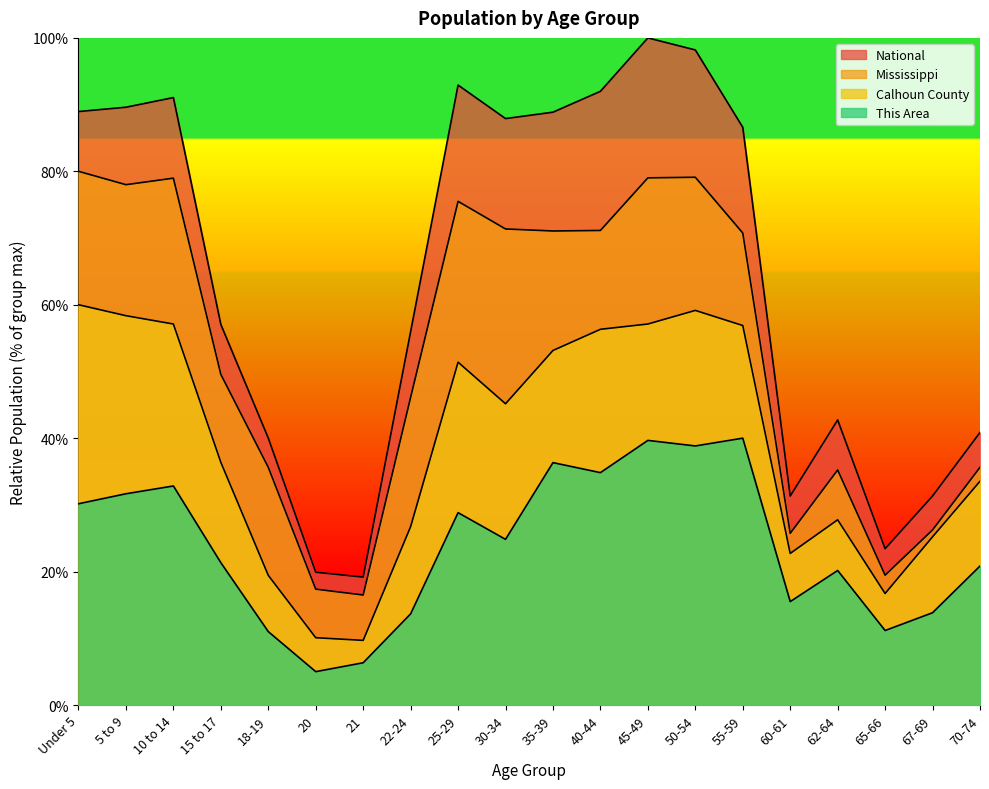

Rank the series by their average value, from lowest to highest.

This Area, Calhoun County, Mississippi, National